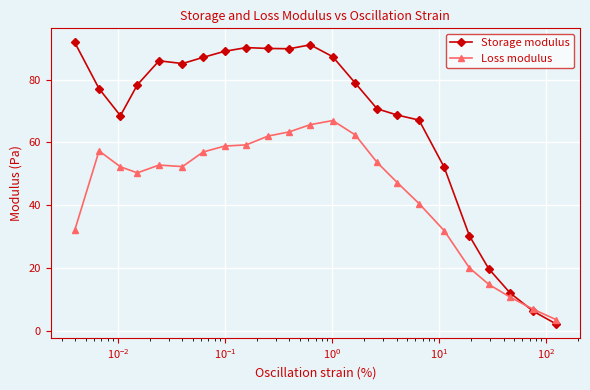

Which series has the largest total across all categories?

Storage modulus